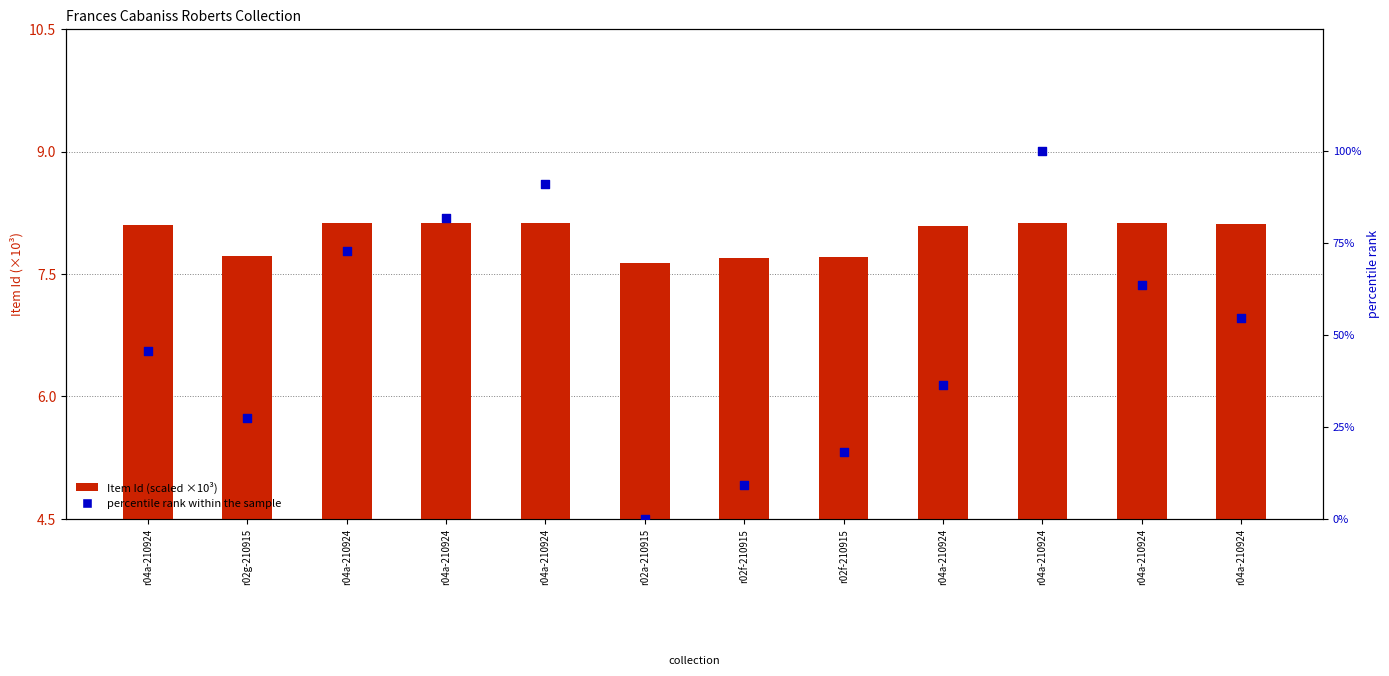

At which category is the sum across all series the highest?

r04a-210924